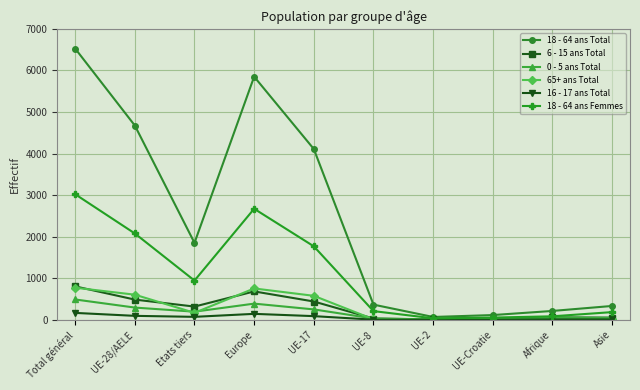

What is the approximate value of 18 - 64 ans Total at Total général?

6525